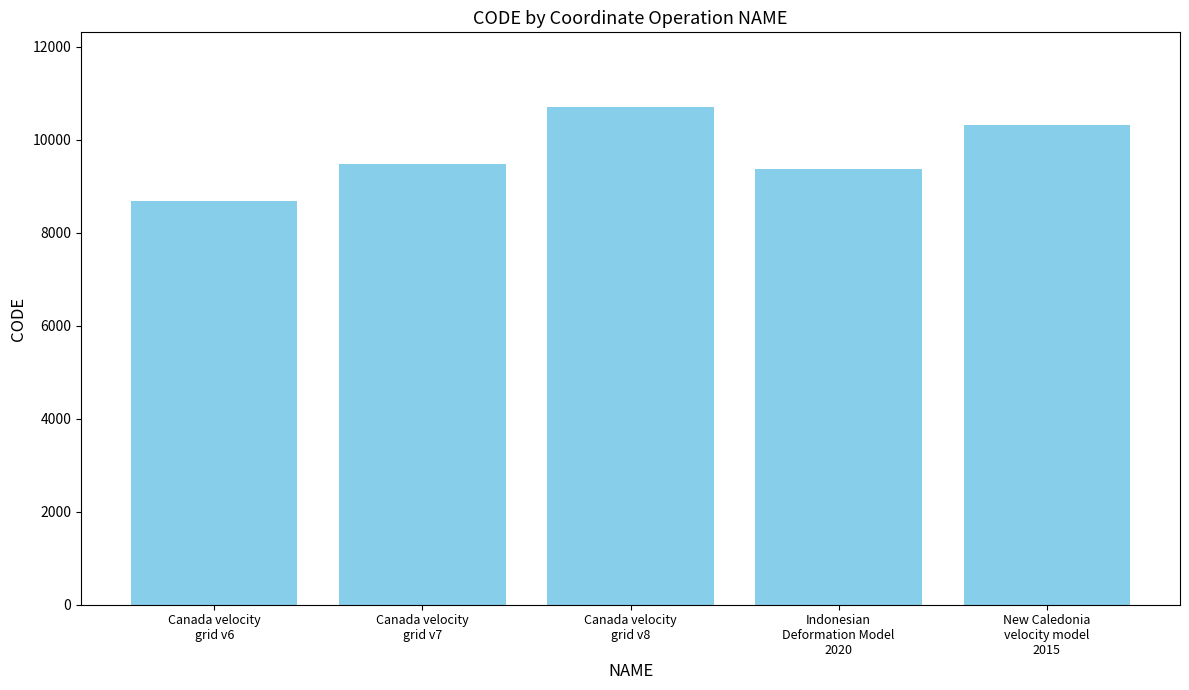

What is the ratio of the value at Indonesian
Deformation Model
2020 to the value at Canada velocity
grid v6?

1.1